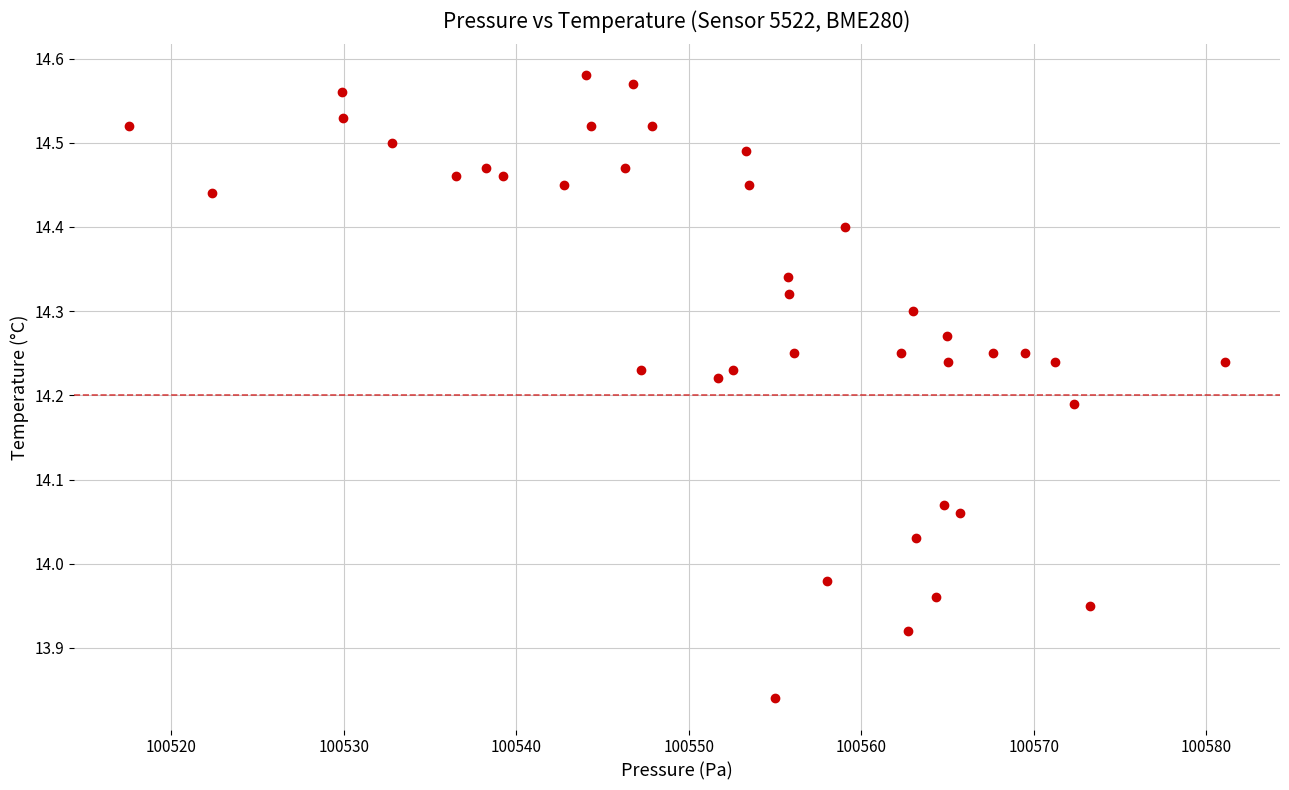

What is the range of Y values (max minus min)?

0.7